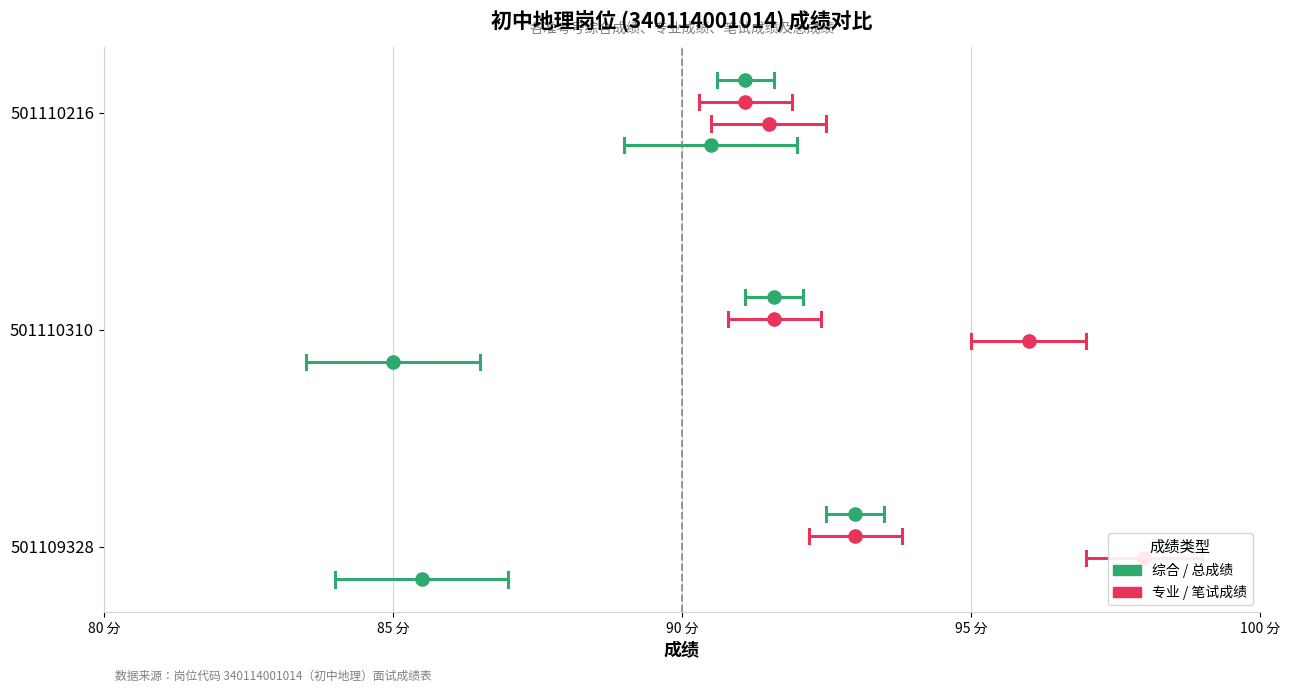

What are all the series names shown in the legend?

综合成绩, 专业成绩, 笔试成绩, 总成绩